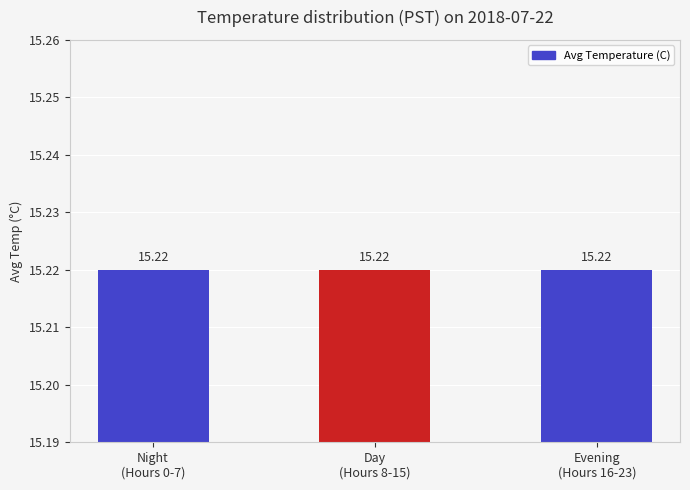

The value at 17 is 15.2. True or false?

True